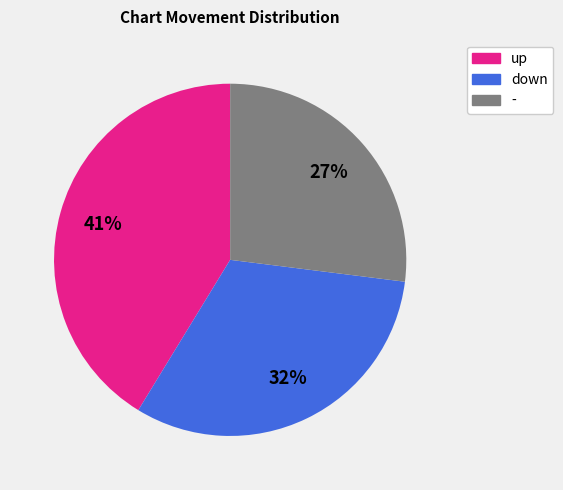

Is the sum of up and - greater than half?

Yes